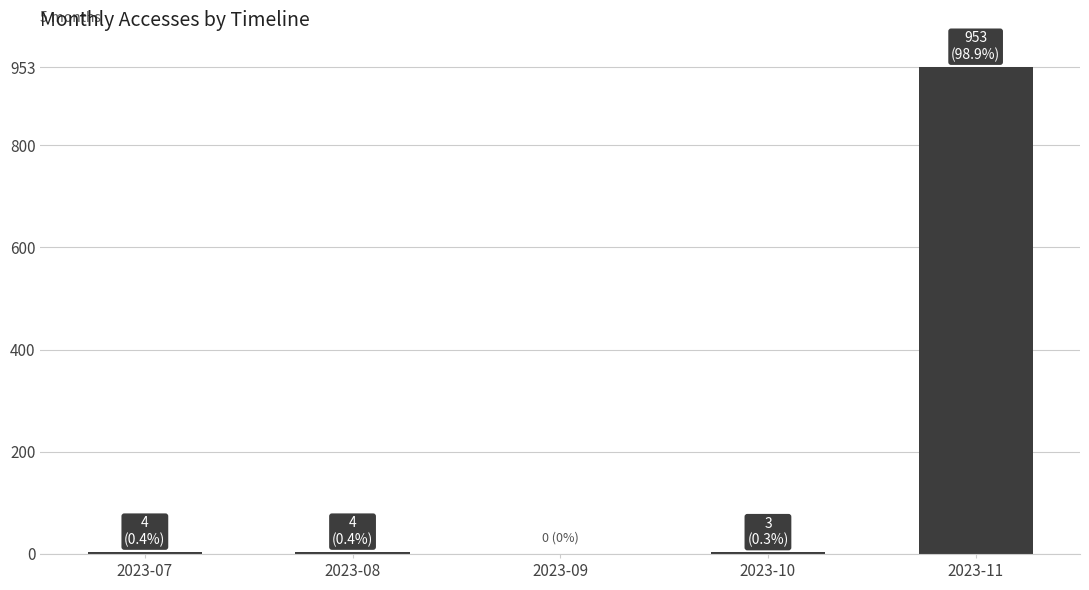

Which label corresponds to the largest value in the chart?

2023-11